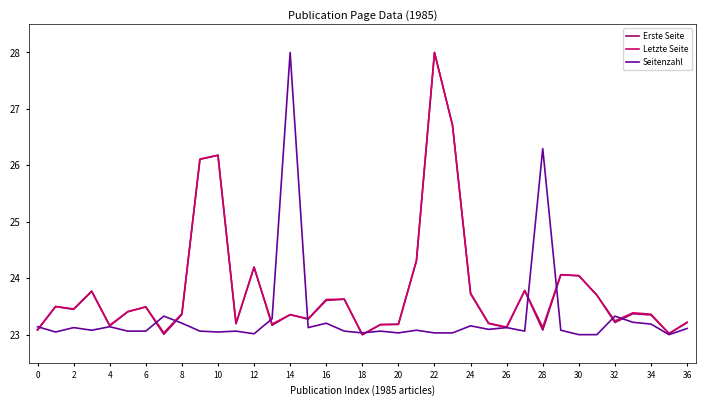

What is the minimum value shown in the chart?

23.0